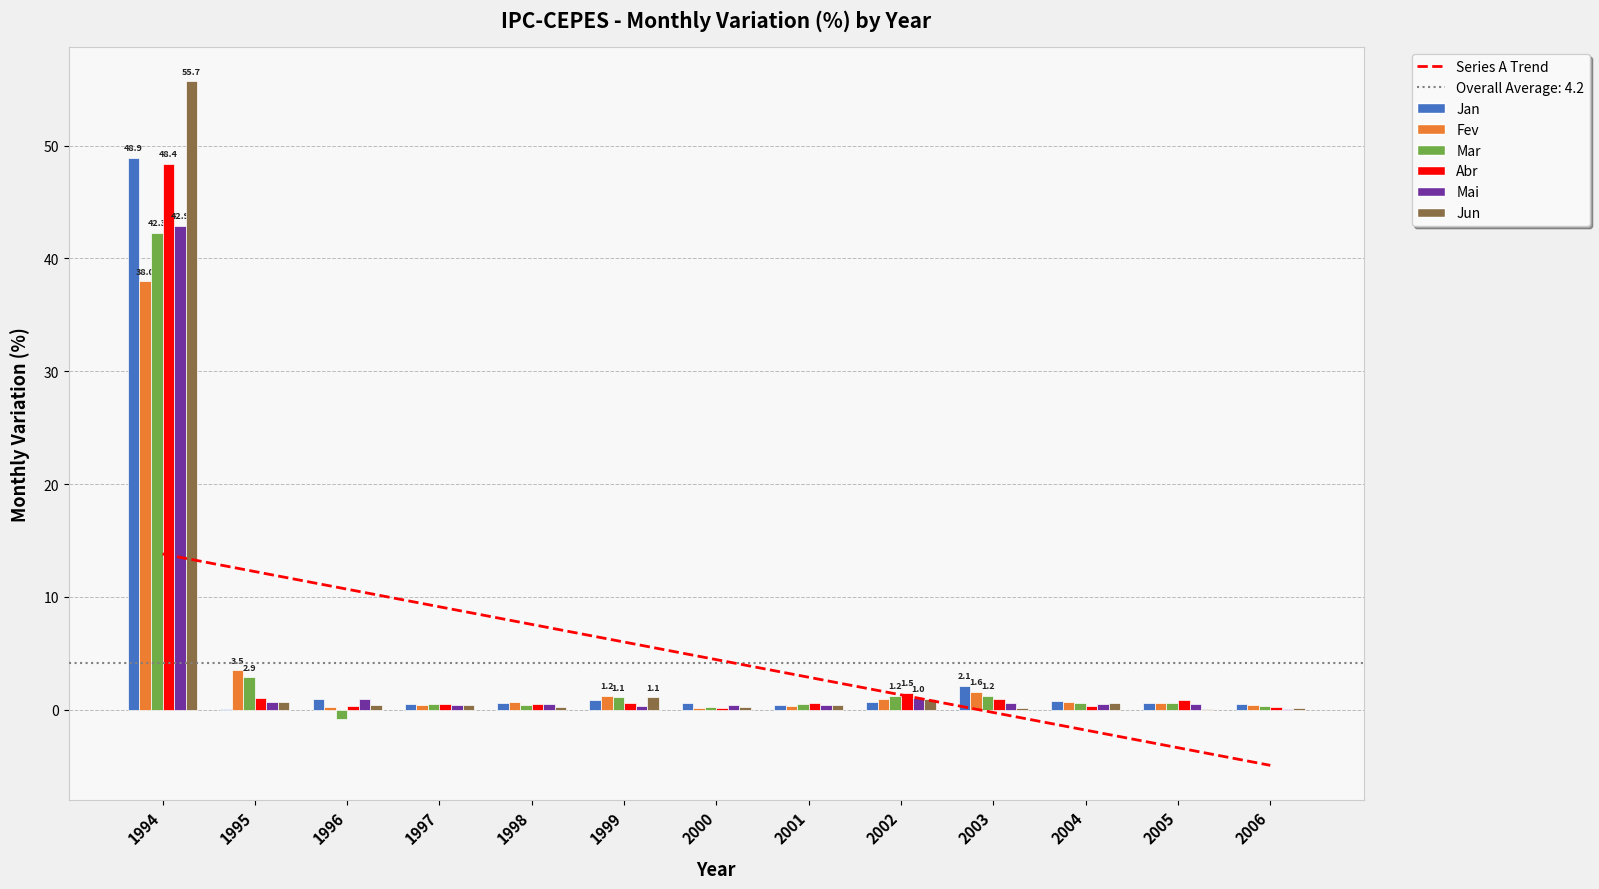

What is the sum of the Fev values at 2000 and 2001?

0.5